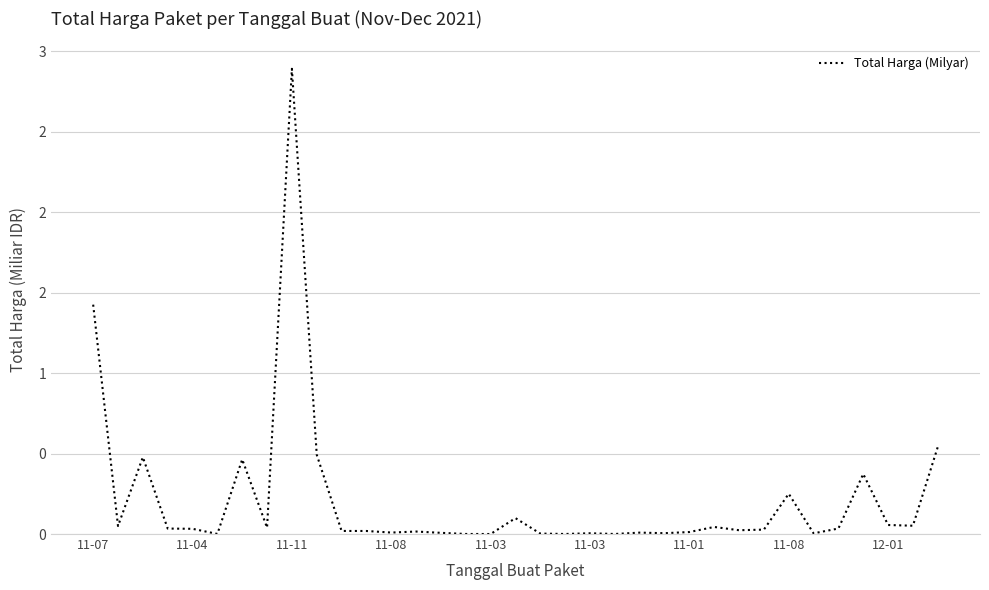

What is the difference between the maximum and minimum values?

2.9